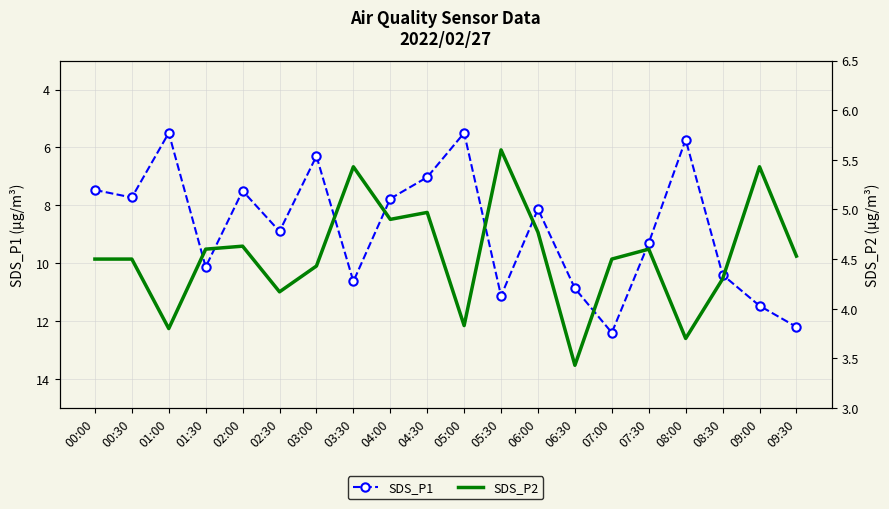

Between 03:00 and 05:00, which is larger?

03:00